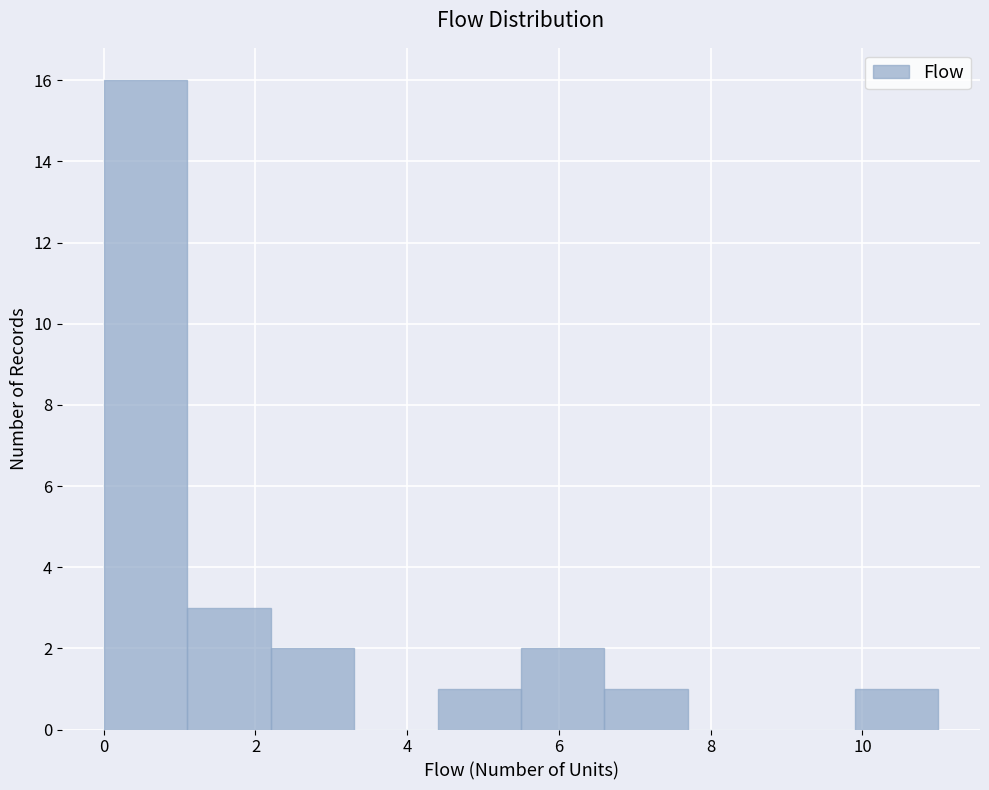

Reading left to right, list every bar in this chart as the range it spans on the x-axis followed by its height. Neither the bar edges nor the heights are printed on the chart, so give them approximately, as read against the axes.

0.0 to 1.1: 16
1.1 to 2.2: 3
2.2 to 3.3: 2
3.3 to 4.4: 0
4.4 to 5.5: 1
5.5 to 6.6: 2
6.6 to 7.7: 1
7.7 to 8.8: 0
8.8 to 9.9: 0
9.9 to 11.0: 1